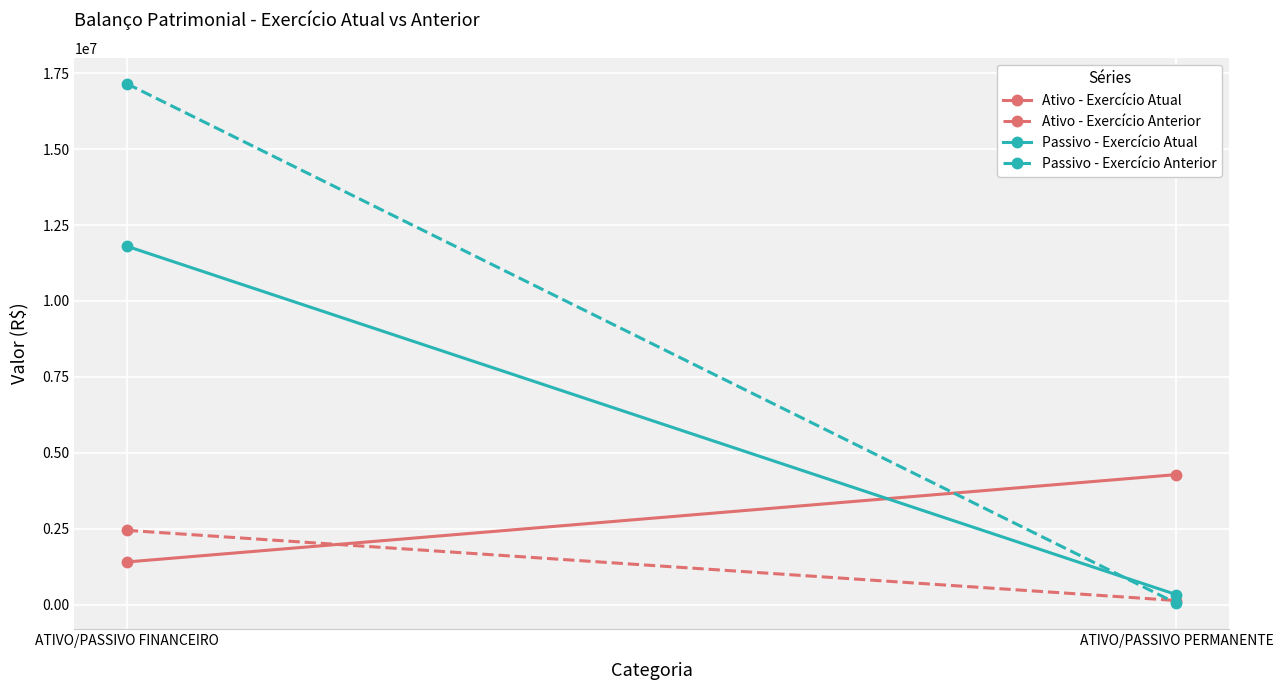

Between ATIVO/PASSIVO PERMANENTE and ATIVO/PASSIVO FINANCEIRO, which is larger?

ATIVO/PASSIVO PERMANENTE